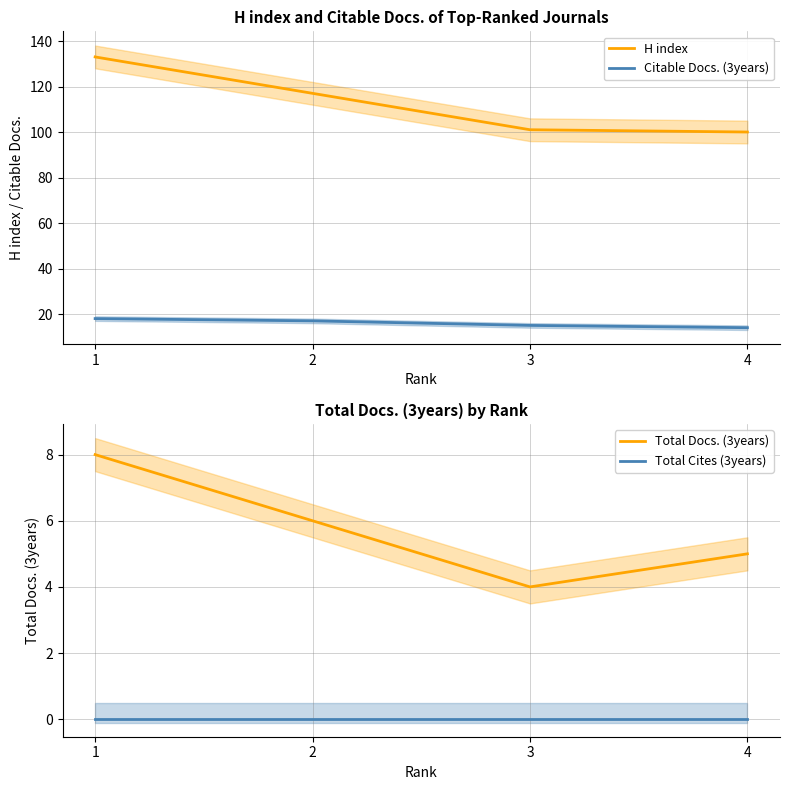

How many data points in H index are less than 117?

2